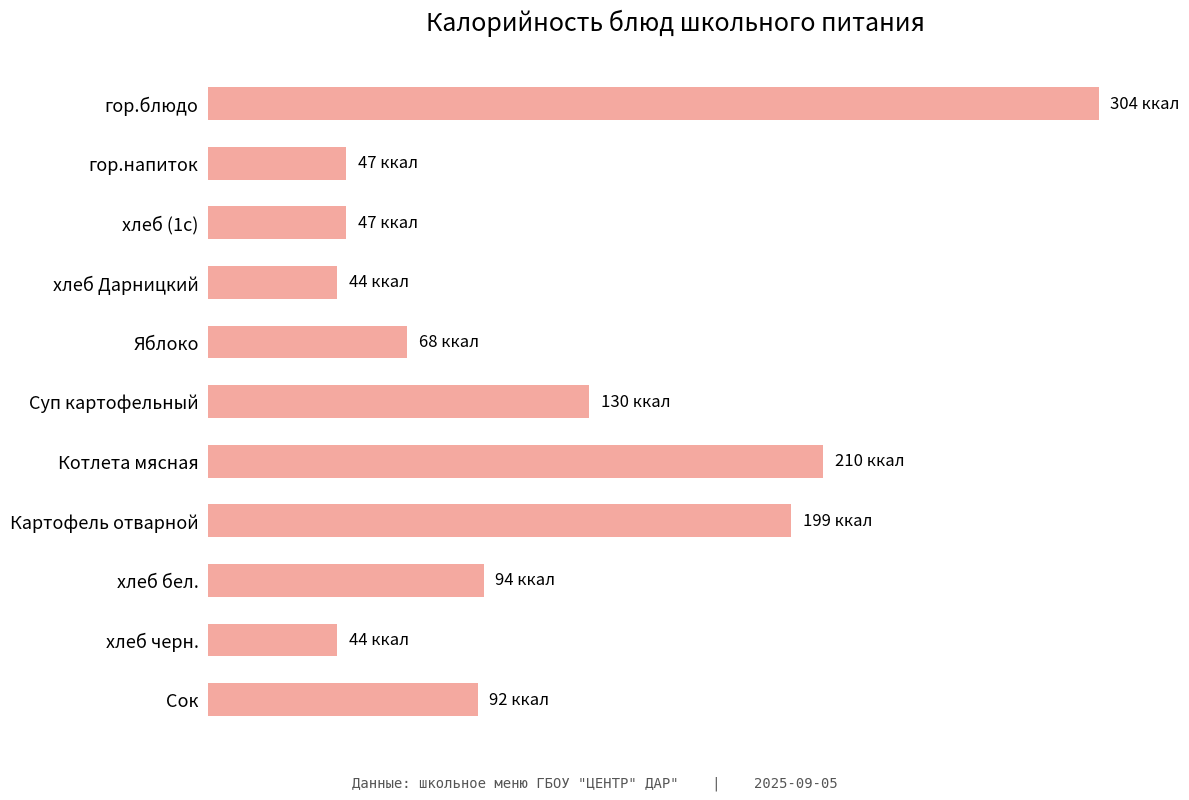

Are the bars horizontal?

Yes